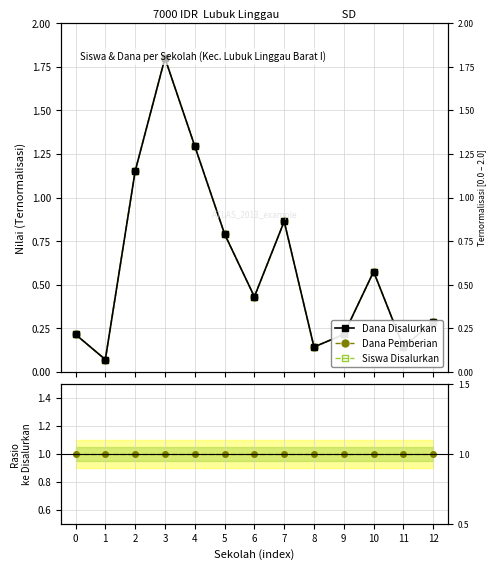

The value of Dana Disalurkan at 10 is 0.6. True or false?

True